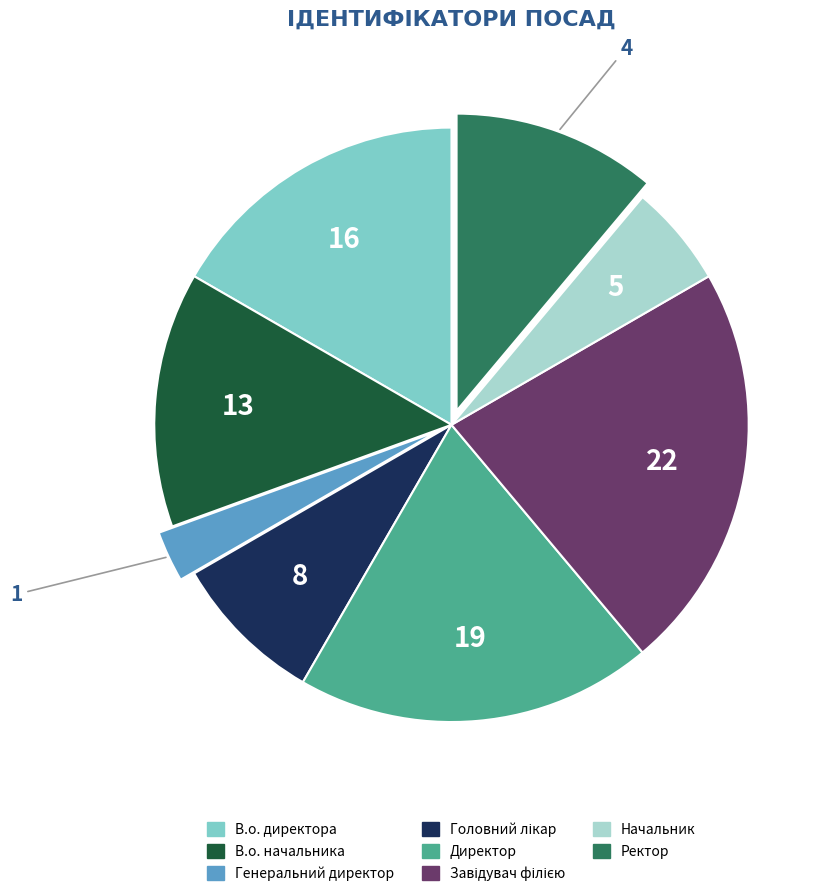

Which slice is the smallest?

Генеральний директор